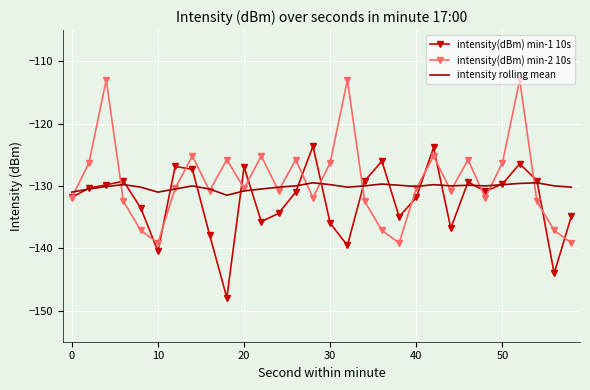

What are all the series names shown in the legend?

intensity(dBm) min-1 10s, intensity(dBm) min-2 10s, intensity rolling mean